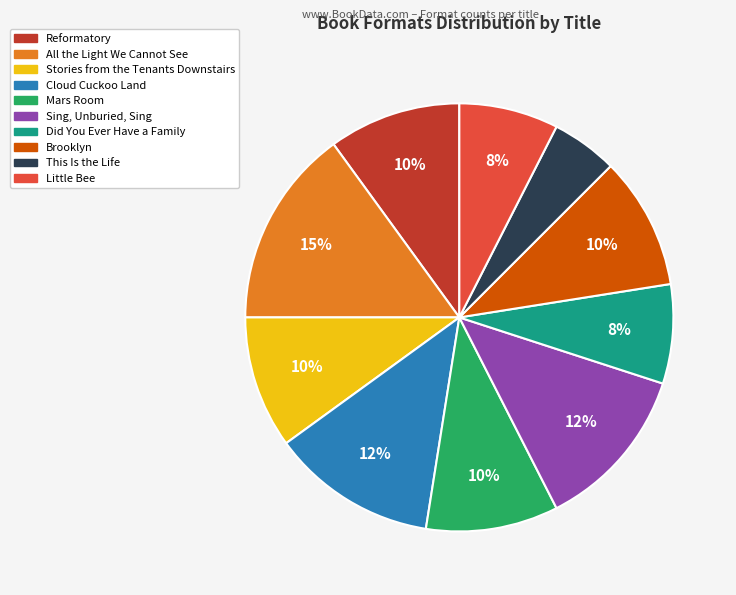

Approximately how many times larger is the value at All the Light We Cannot See compared to Mars Room?

1.5